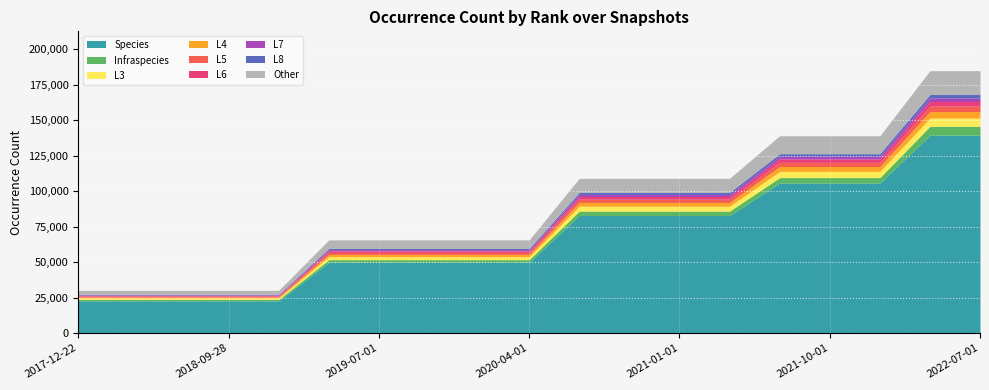

Count the Infraspecies values in the range 1007 to 3841.

17